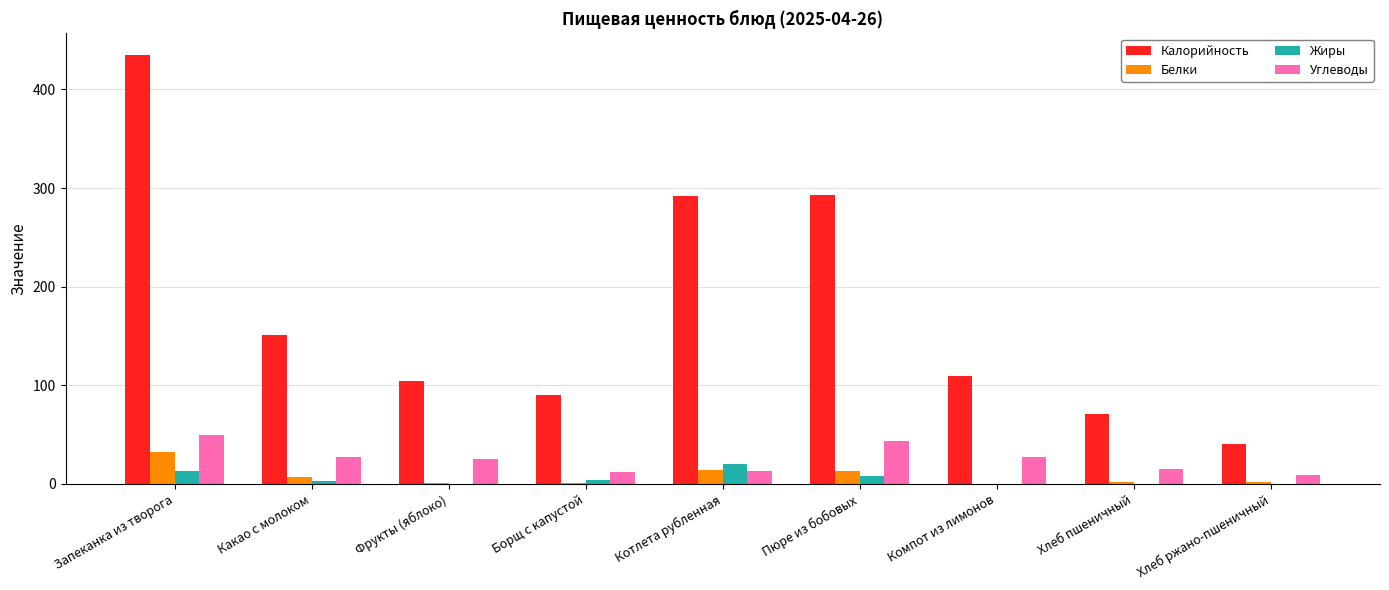

Where is Калорийность nearest to the value 237?

Котлета рубленная